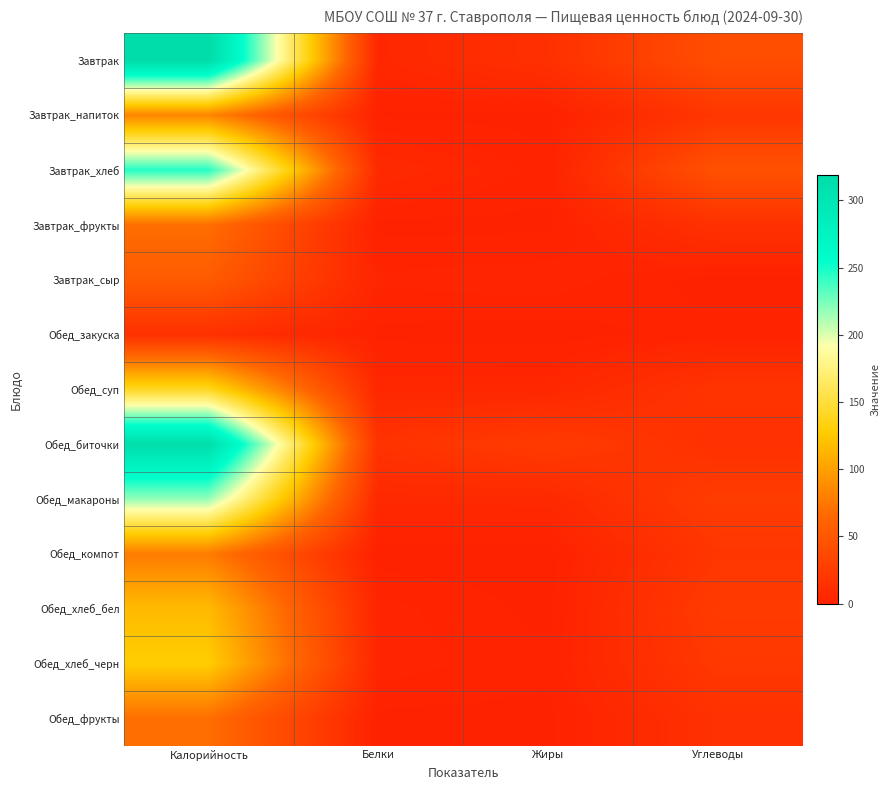

At how many categories does at least one series exceed 136?

1